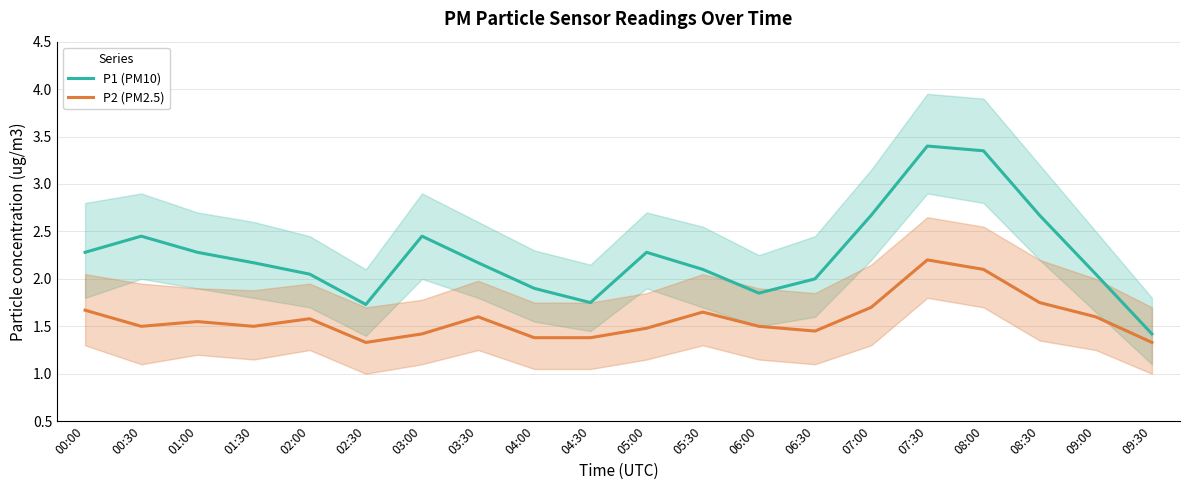

What position from the right is 08:00?

4